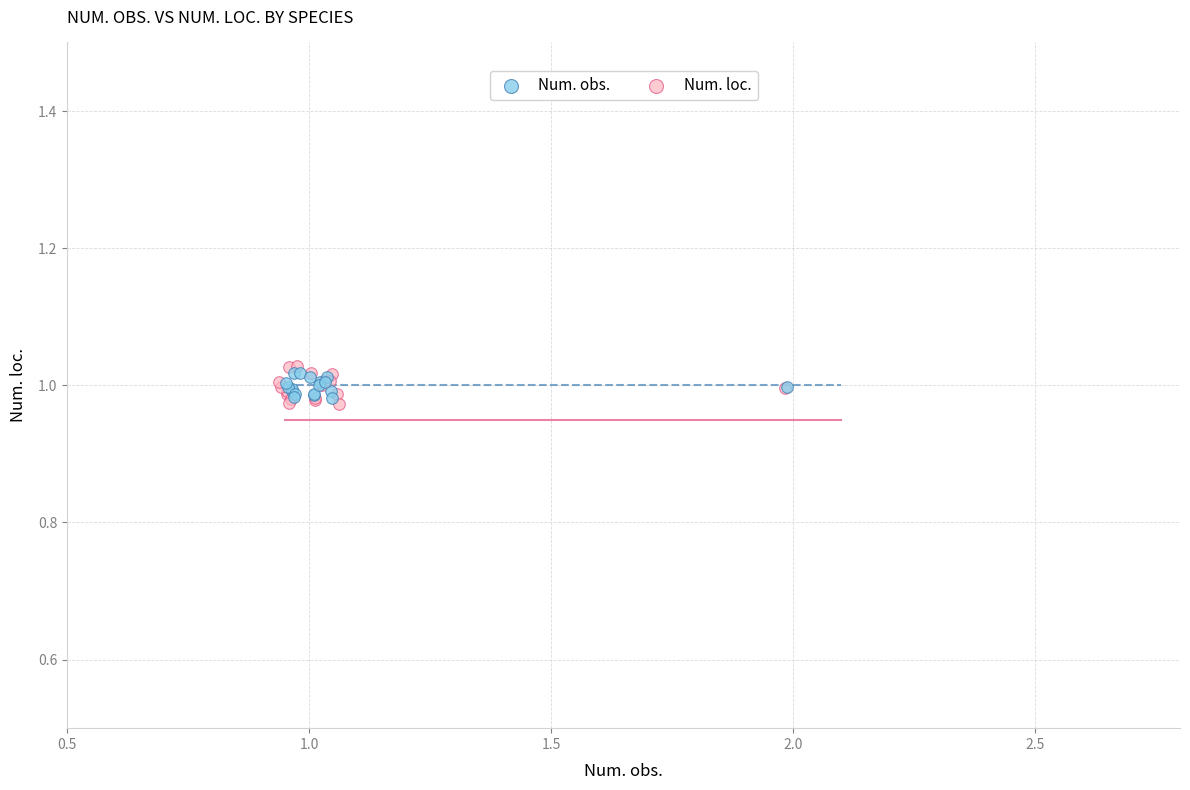

Which series has the widest spread of Y values?

Num. loc.